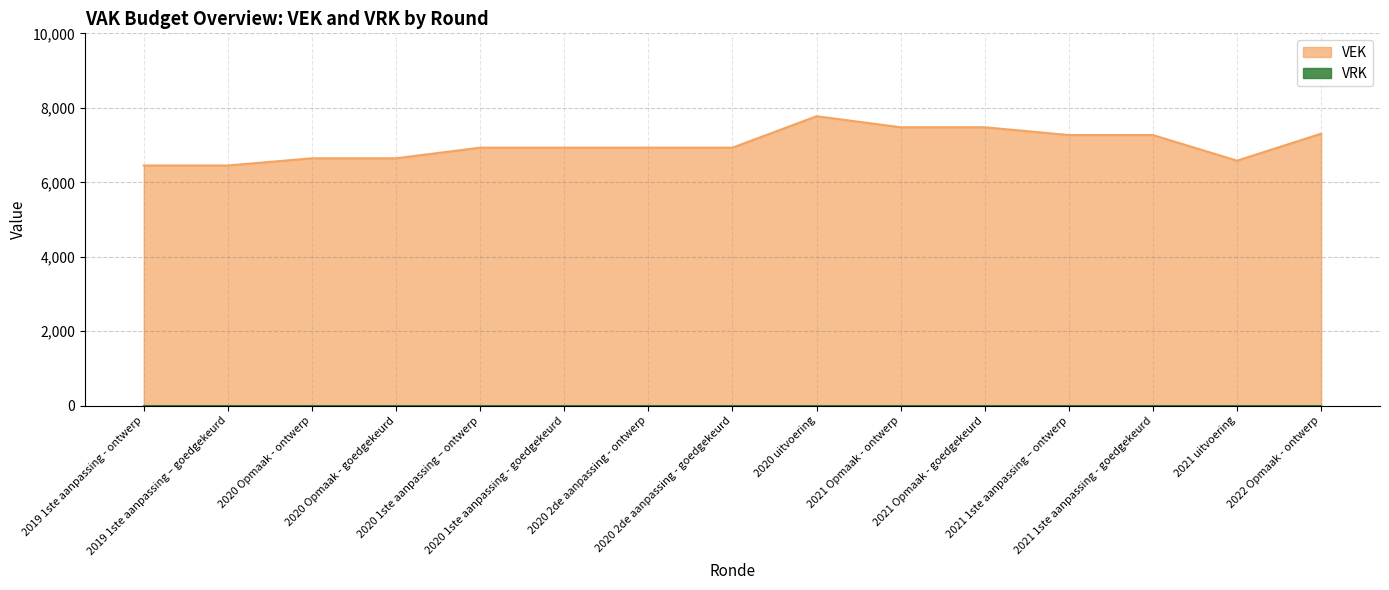

How many values exceed 6930?

6